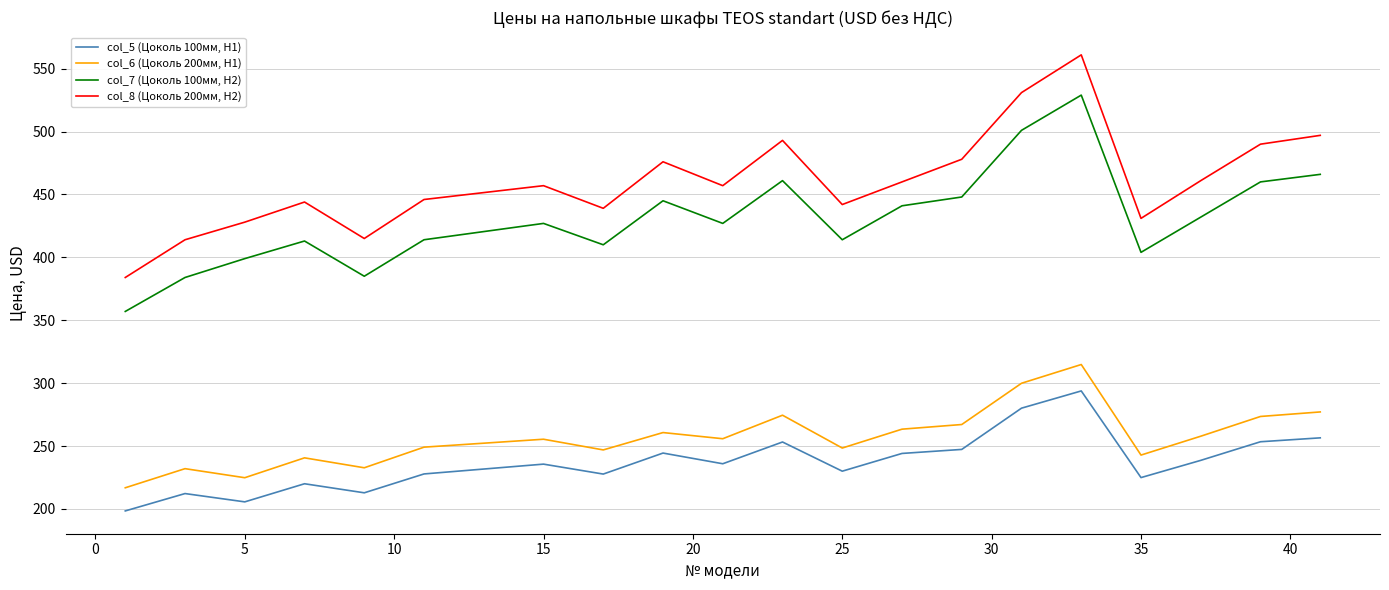

How many categories are shown in the chart?

20